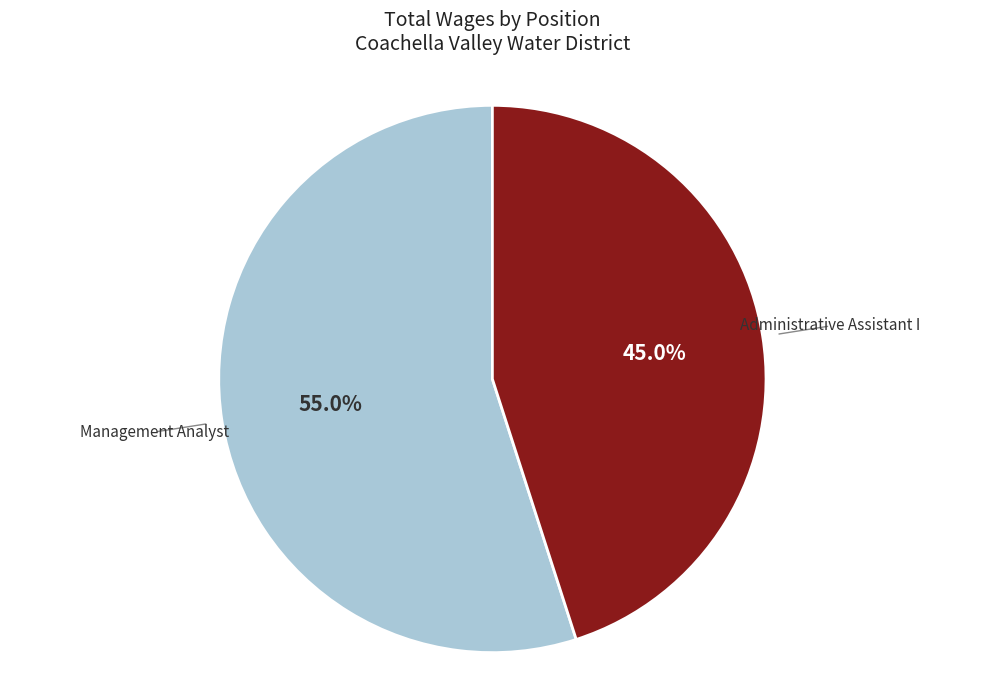

Approximately how many times larger is the value at Administrative Assistant I compared to Management Analyst?

0.8